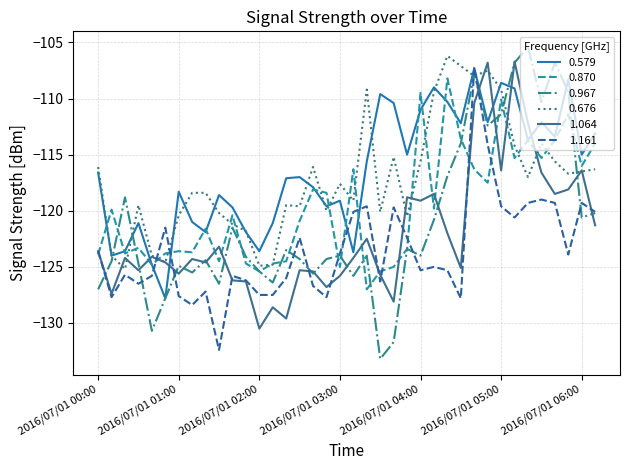

True or false: 0.870 and 0.967 intersect in this chart.

True